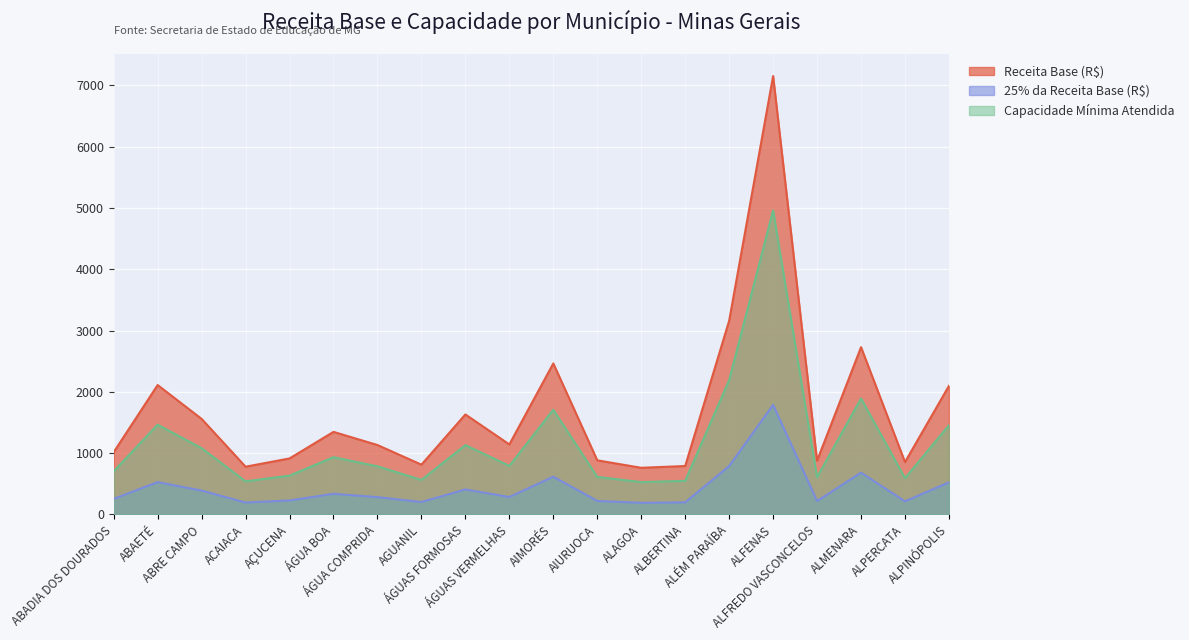

Between ÁGUA BOA and ÁGUA COMPRIDA, which series saw the biggest shift?

Receita Base (R$)